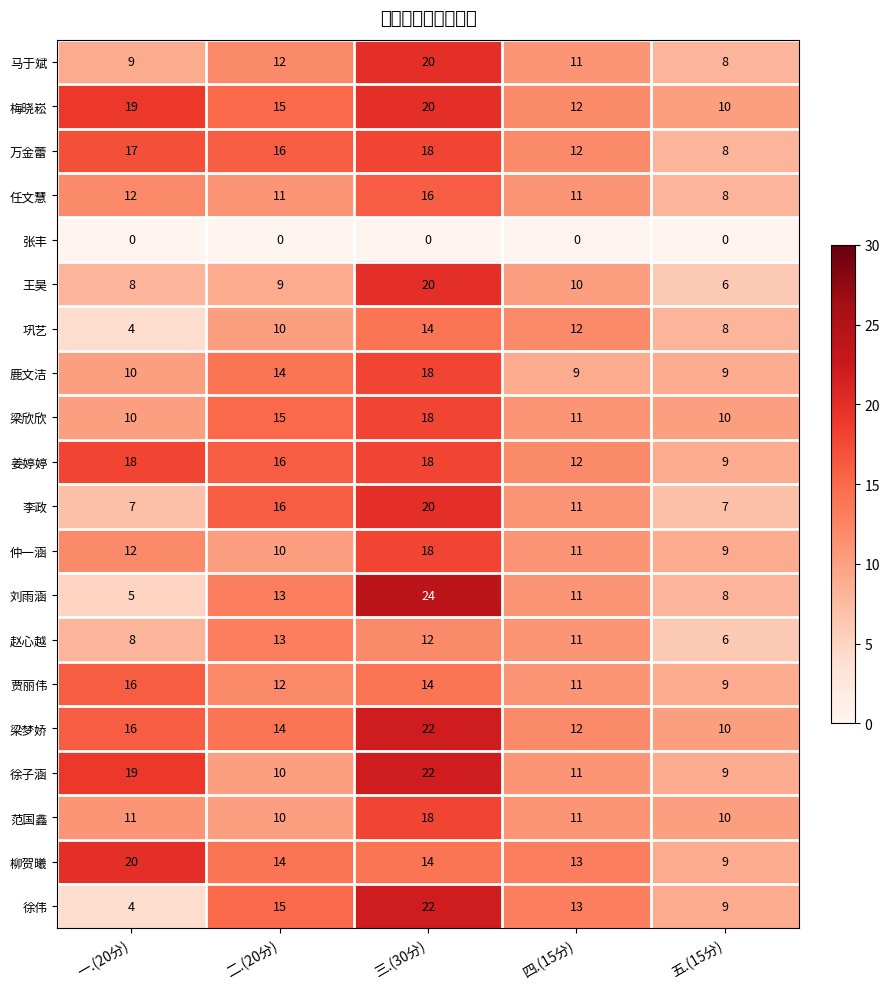

What is the average value of the 赵心越 series?

10